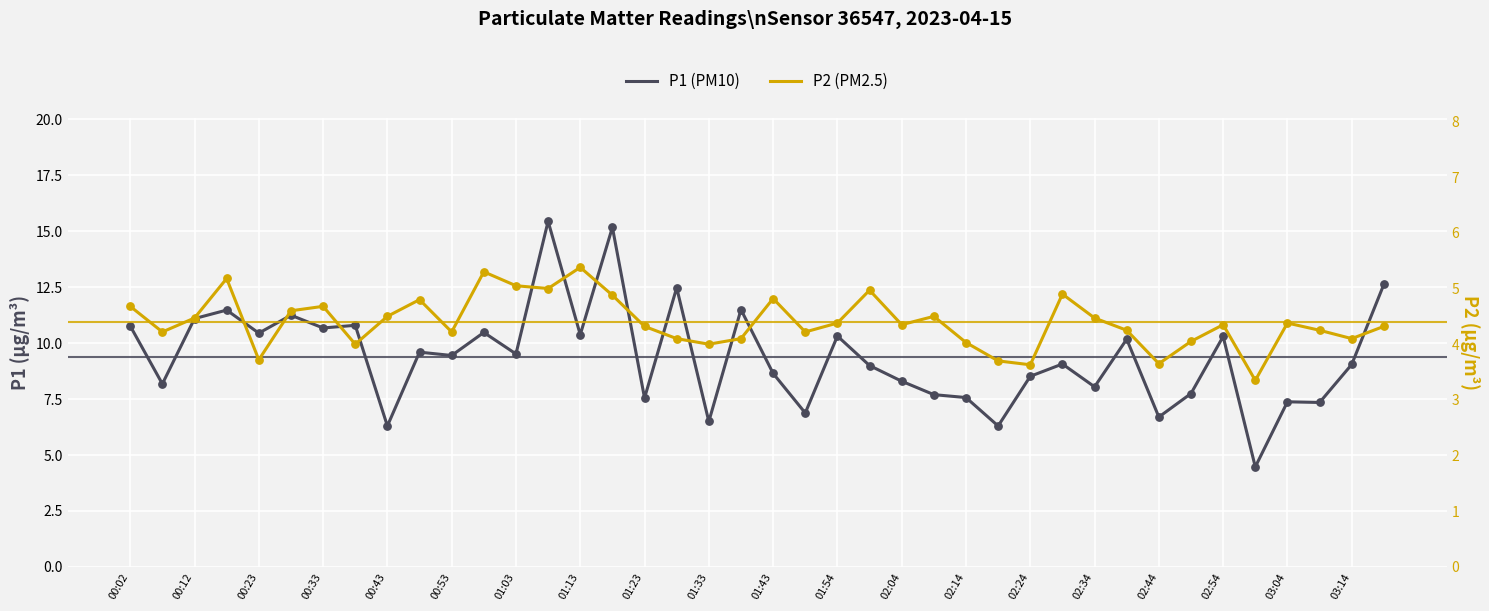

What are all the series names shown in the legend?

P1 (PM10), P2 (PM2.5)